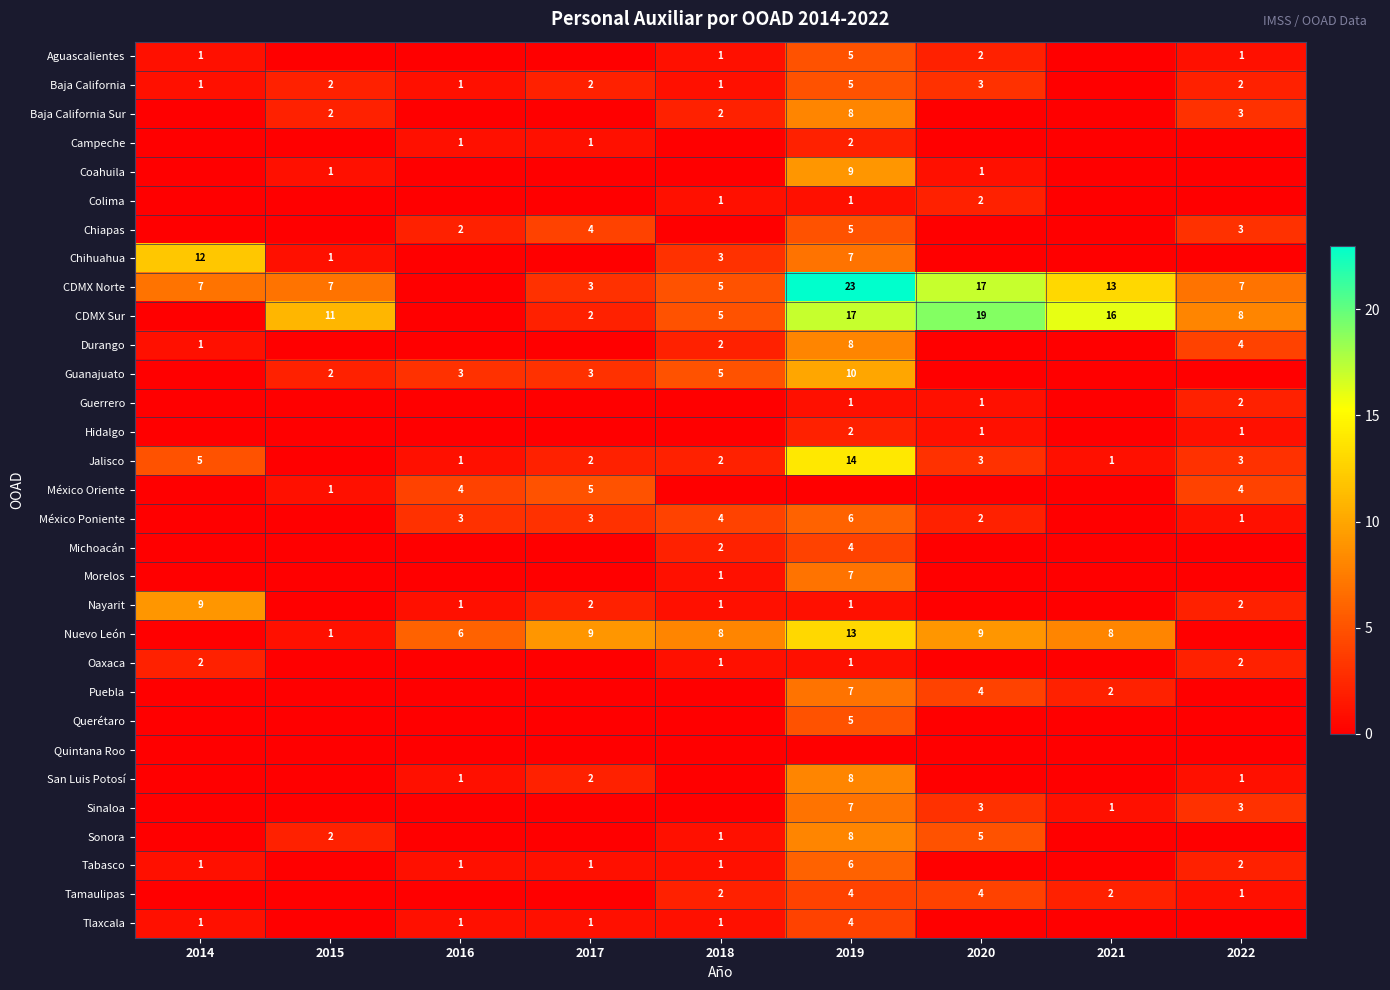

Count the number of categories in the chart.

9